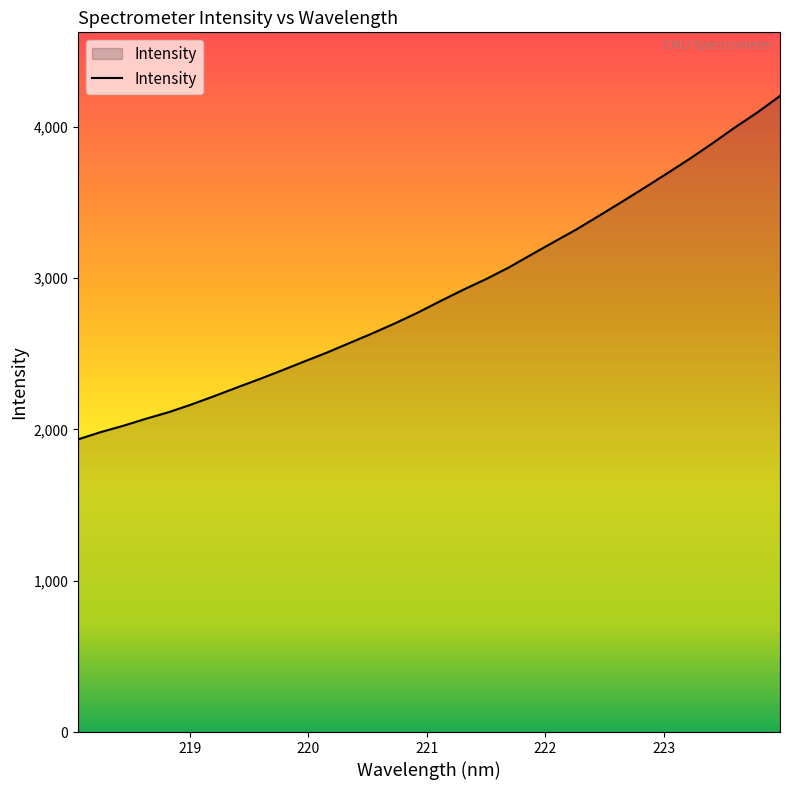

What is the minimum value shown in the chart?

1934.6